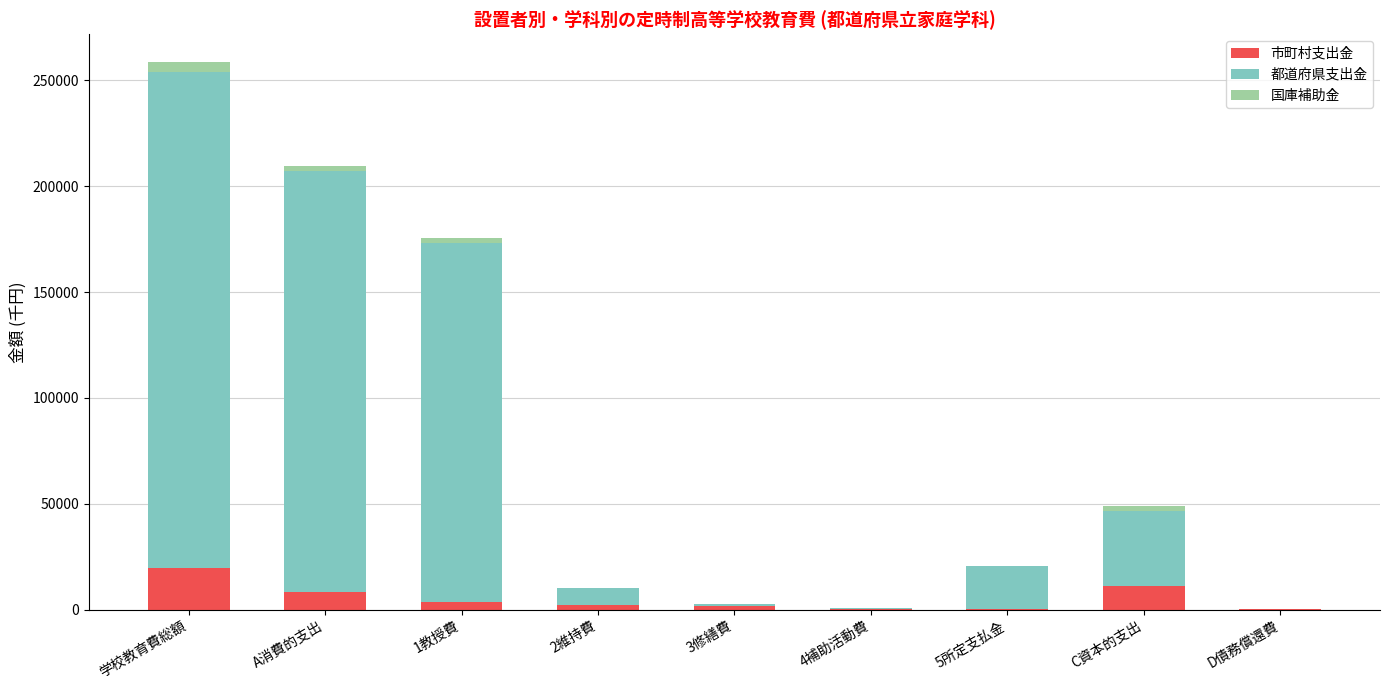

Which category has the highest value in the 市町村支出金 series?

学校教育費総額